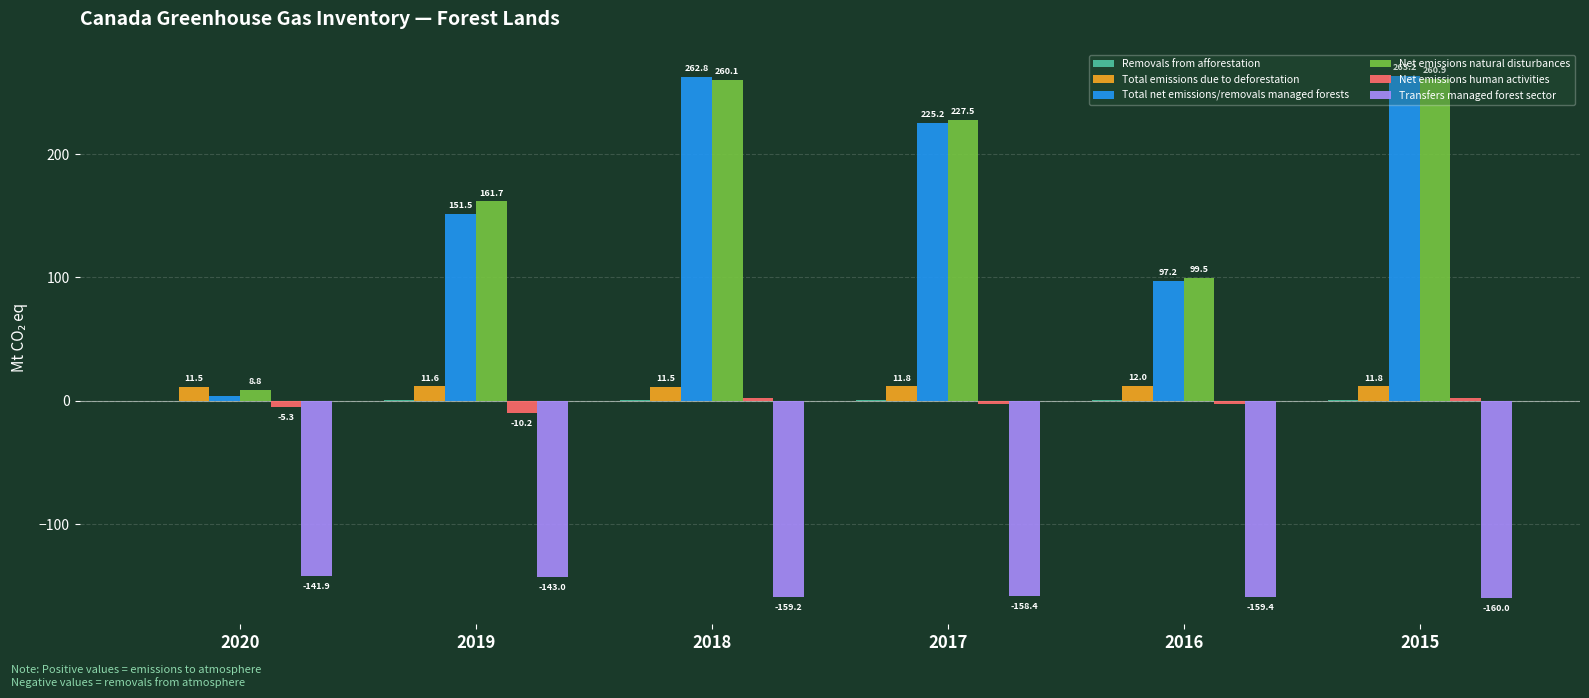

At which label does Net emissions human activities first exceed -2?

2018